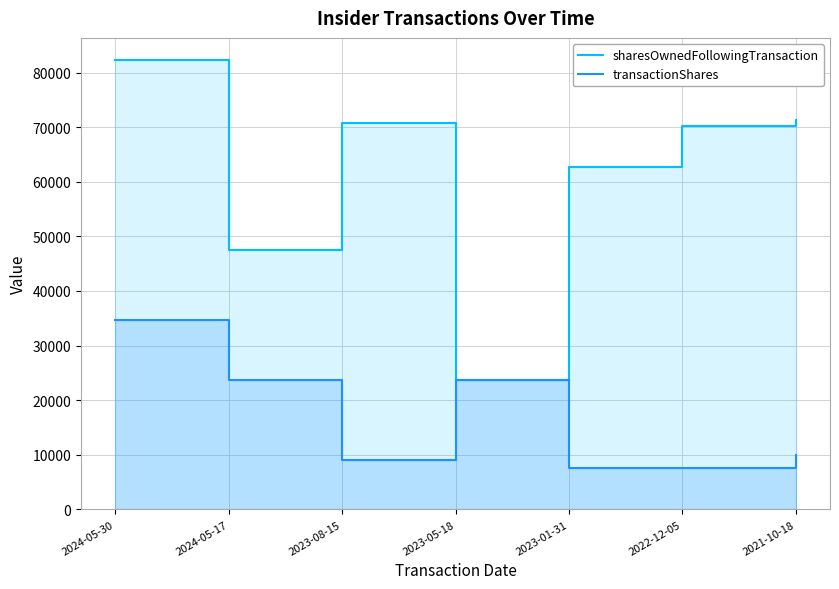

The value of transactionShares at 2023-01-31 is 12363. True or false?

False